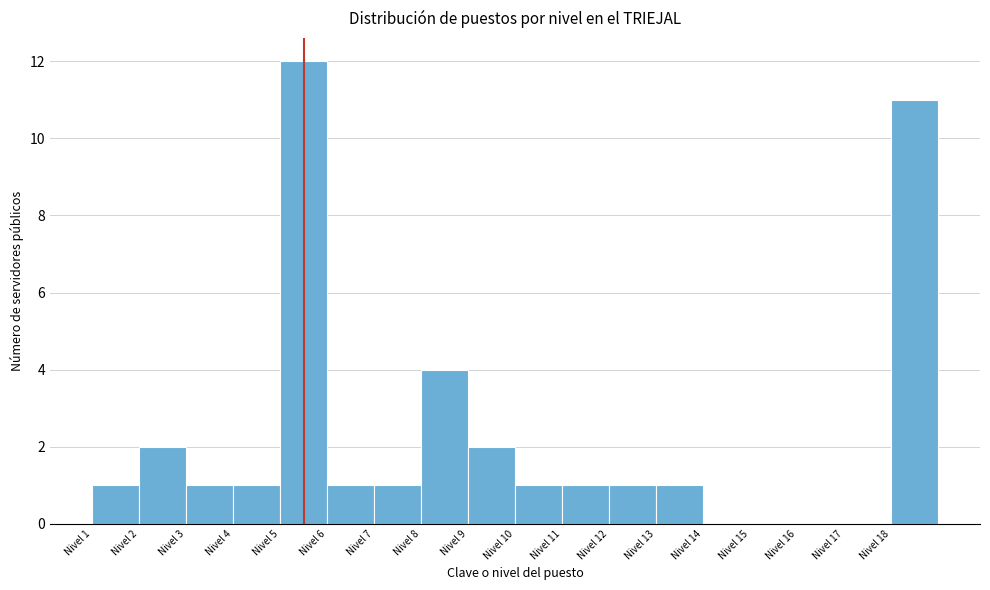

Reading left to right, extract all data points from this chart.

Nivel 1=1	Nivel 2=2	Nivel 3=1	Nivel 4=1	Nivel 5=12	Nivel 6=1	Nivel 7=1	Nivel 8=4	Nivel 9=2	Nivel 10=1	Nivel 11=1	Nivel 12=1	Nivel 13=1	Nivel 14=0	Nivel 15=0	Nivel 16=0	Nivel 17=0	Nivel 18=11